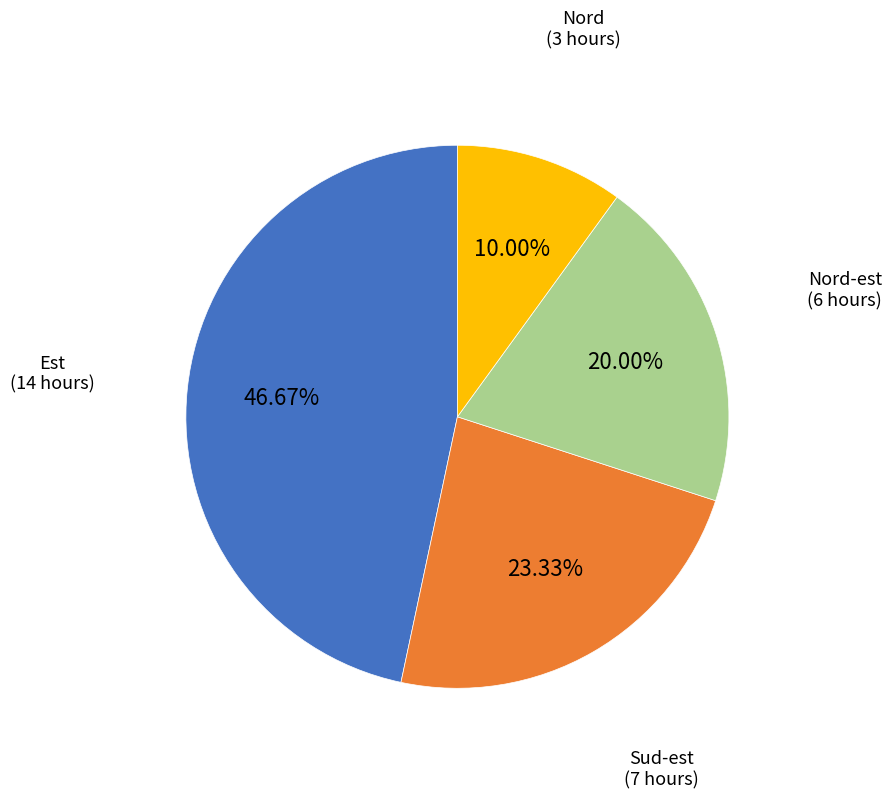

To the nearest percent, what is the average slice percentage?

25%